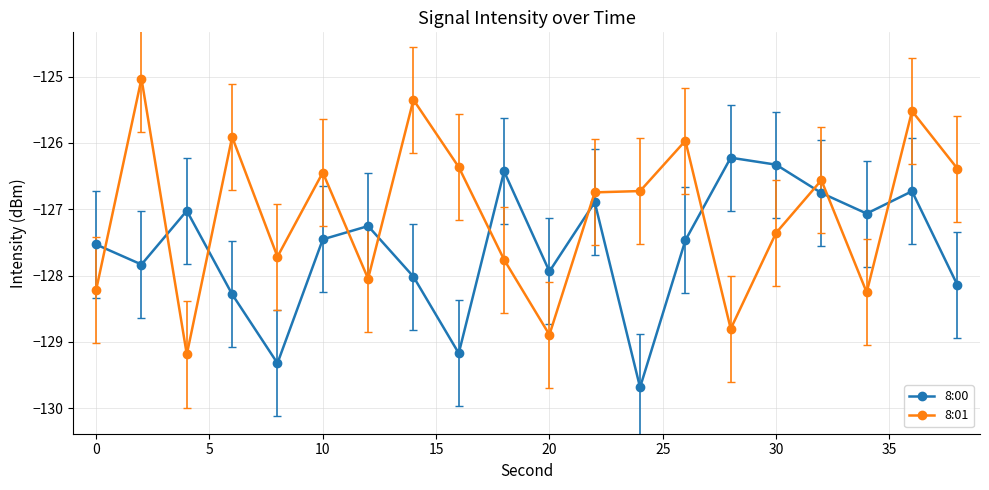

What is the average value of the 8:01 series?

-127.1